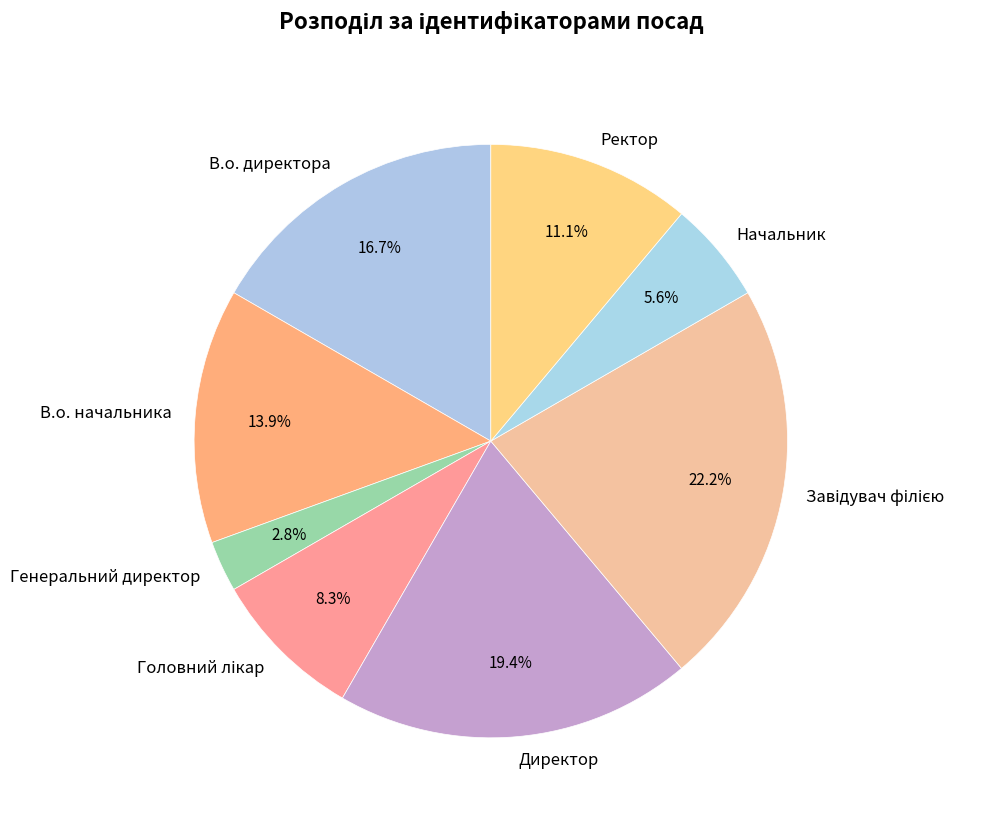

Is Директор the majority of the pie?

No